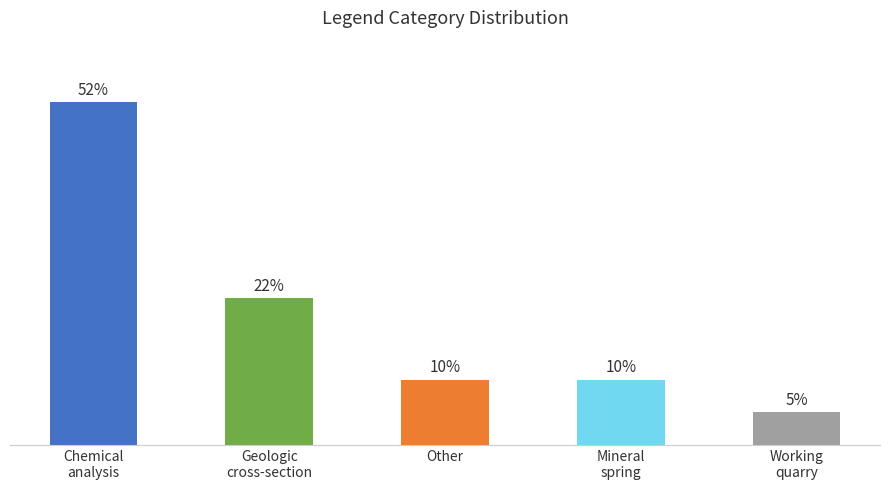

Rank the categories by value from lowest to highest.

Working
quarry, Other, Mineral
spring, Geologic
cross-section, Chemical
analysis